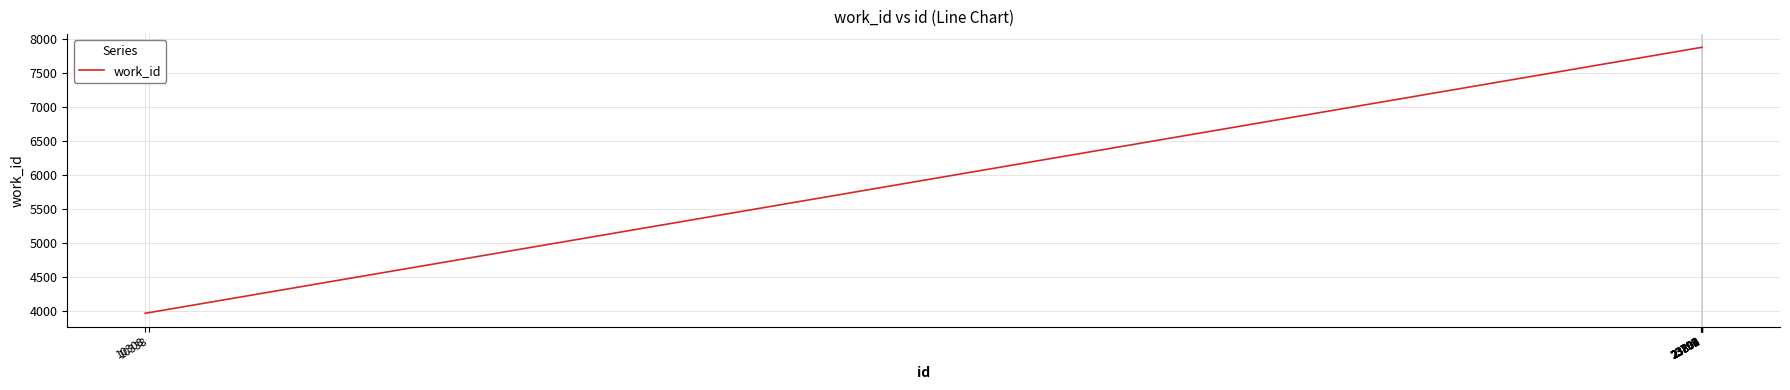

The chart shows a value of 7872 at 23799. True or false?

True